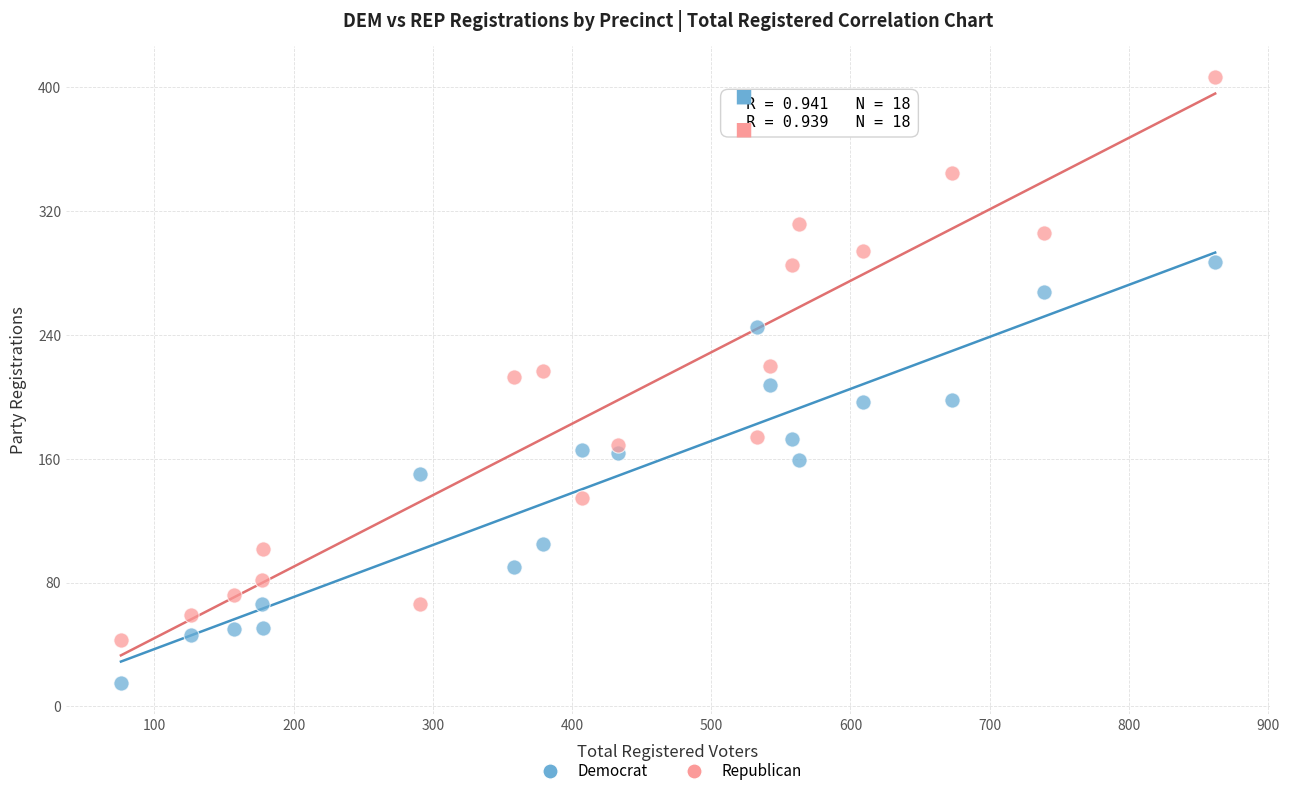

What are all the series names shown in the legend?

Democrat, Republican